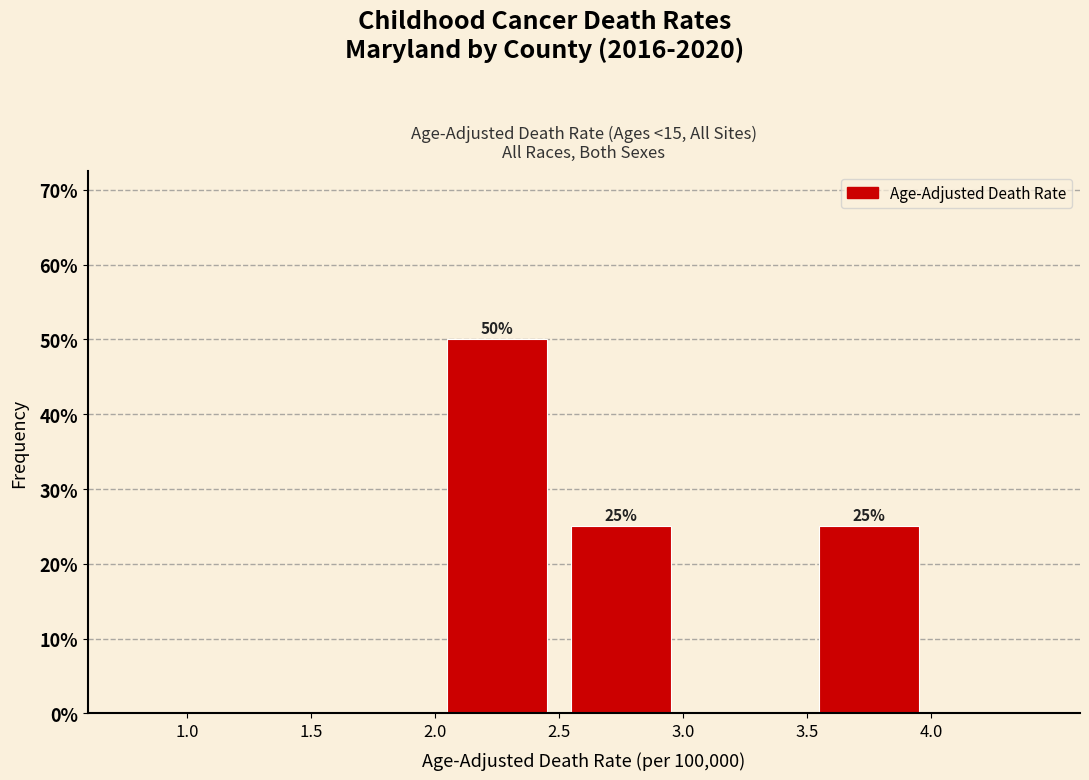

Which range on the x-axis has the tallest bar?

2.0 to 2.5